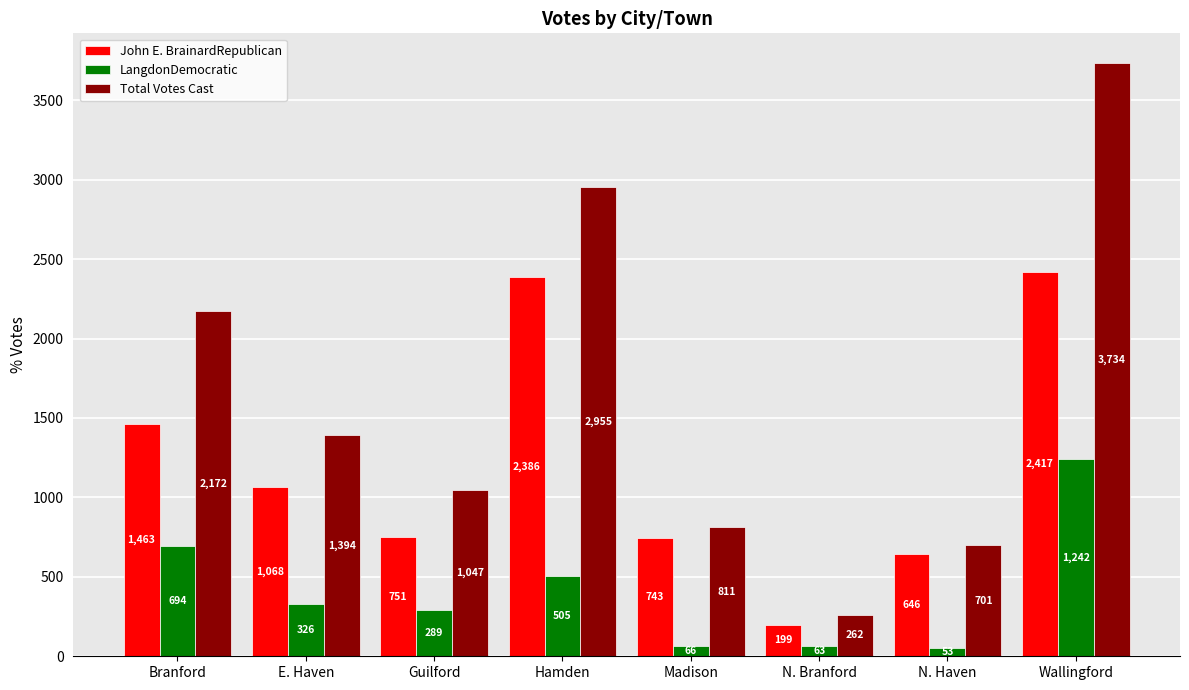

Reading right to left, what are all the values shown in this chart?

John E. BrainardRepublican: 2417	646	199	743	2386	751	1068	1463
LangdonDemocratic: 1242	53	63	66	505	289	326	694
Total Votes Cast: 3734	701	262	811	2955	1047	1394	2172